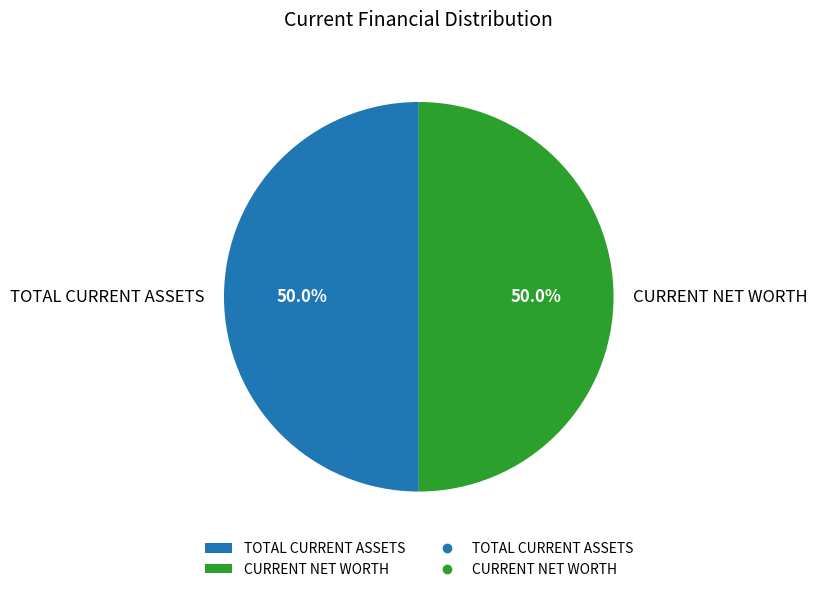

Approximately how many times larger is the value at CURRENT NET WORTH compared to TOTAL CURRENT ASSETS?

1.0